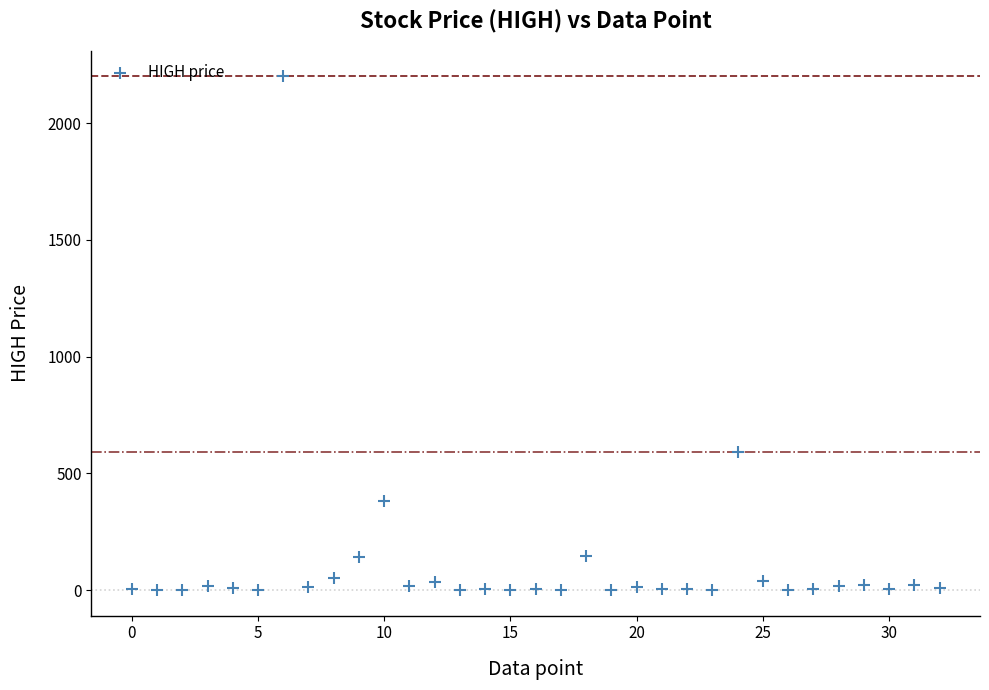

What Y value in the scatter plot is closest to 1100?

591.1